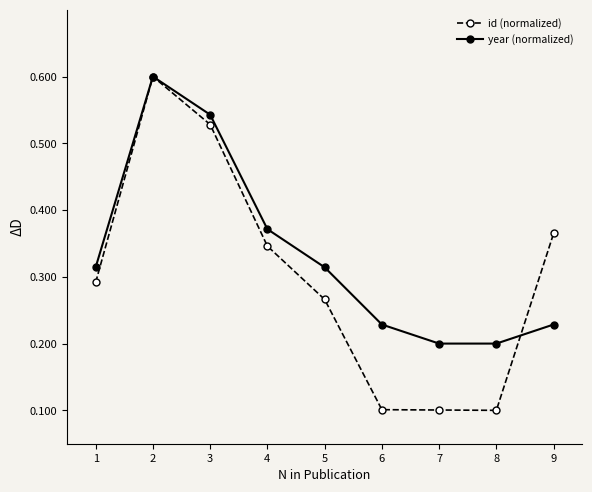

True or false: year (normalized) has more than 1 points higher than both neighbors.

False